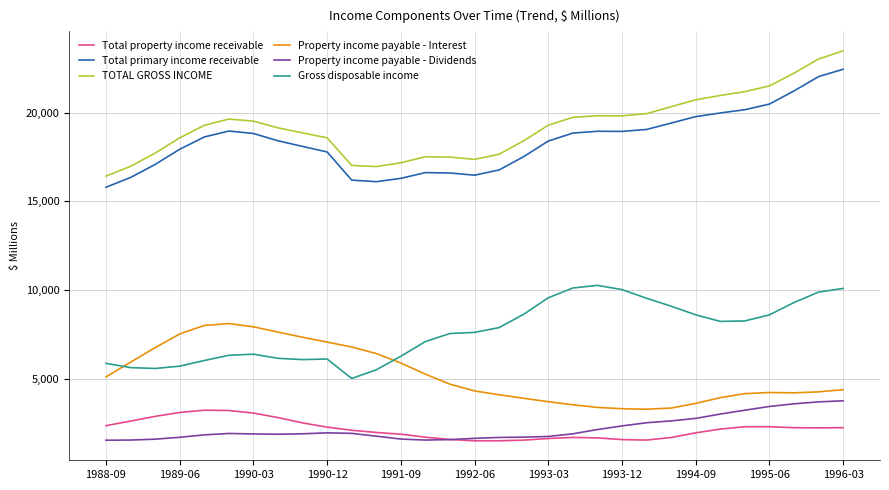

What is the lowest value of the Property income payable - Dividends series?

1557